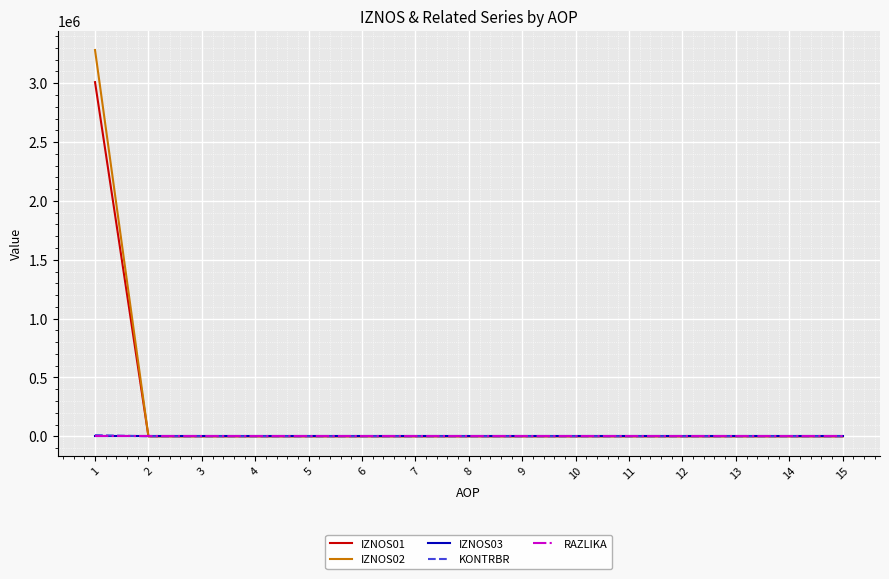

What is the greatest value displayed?

3281810.4